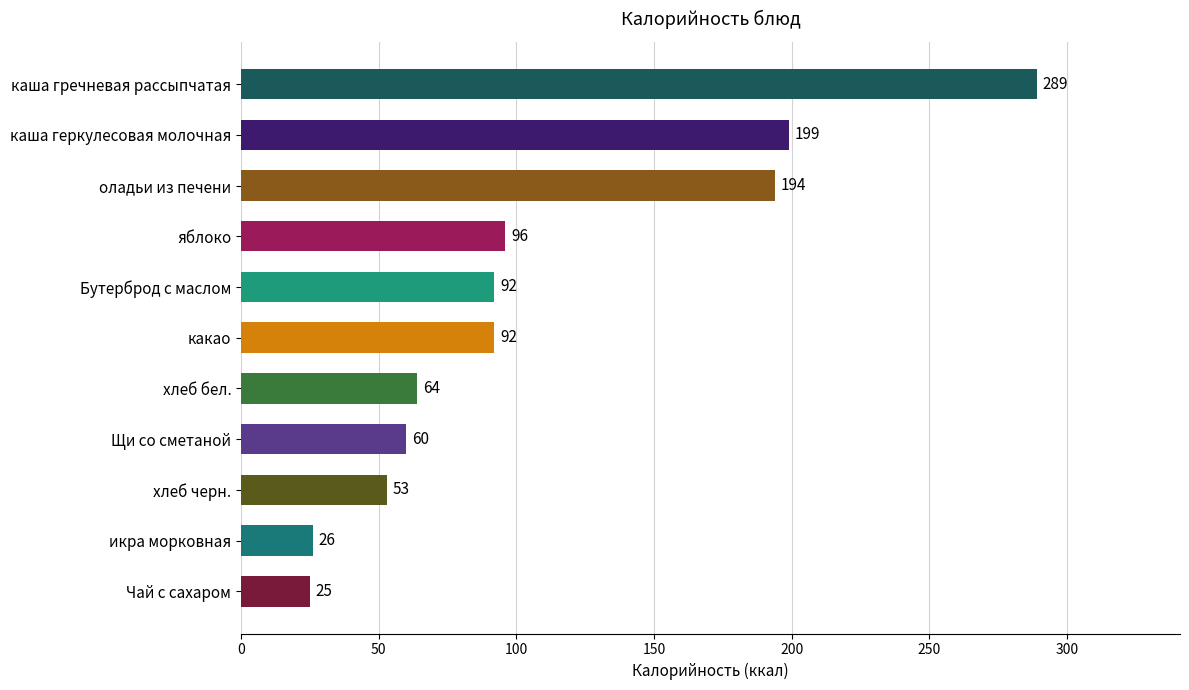

True or false: the data shows 13 at хлеб черн..

False